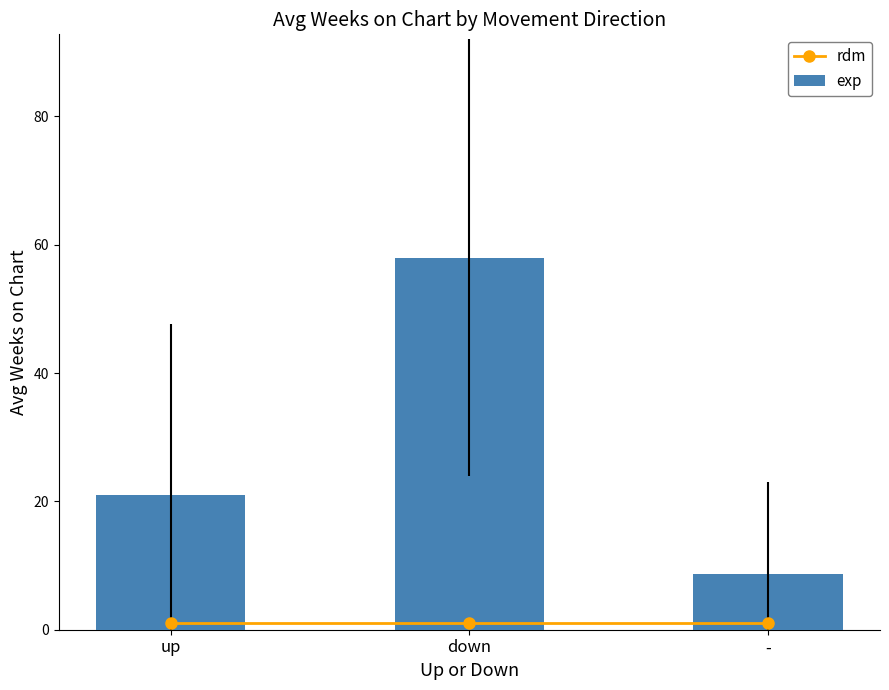

The exp series shows 8.8 at -. True or false?

True